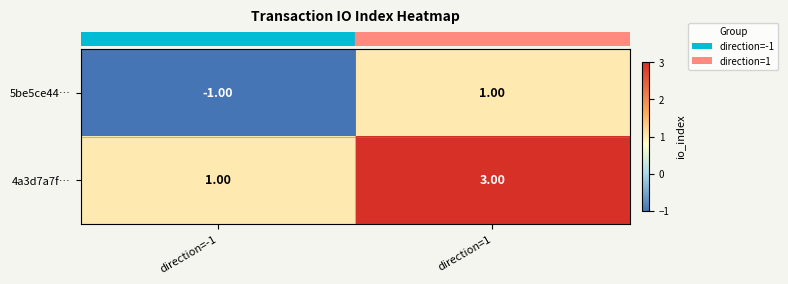

Which series has the largest total across all categories?

4a3d7a7f…